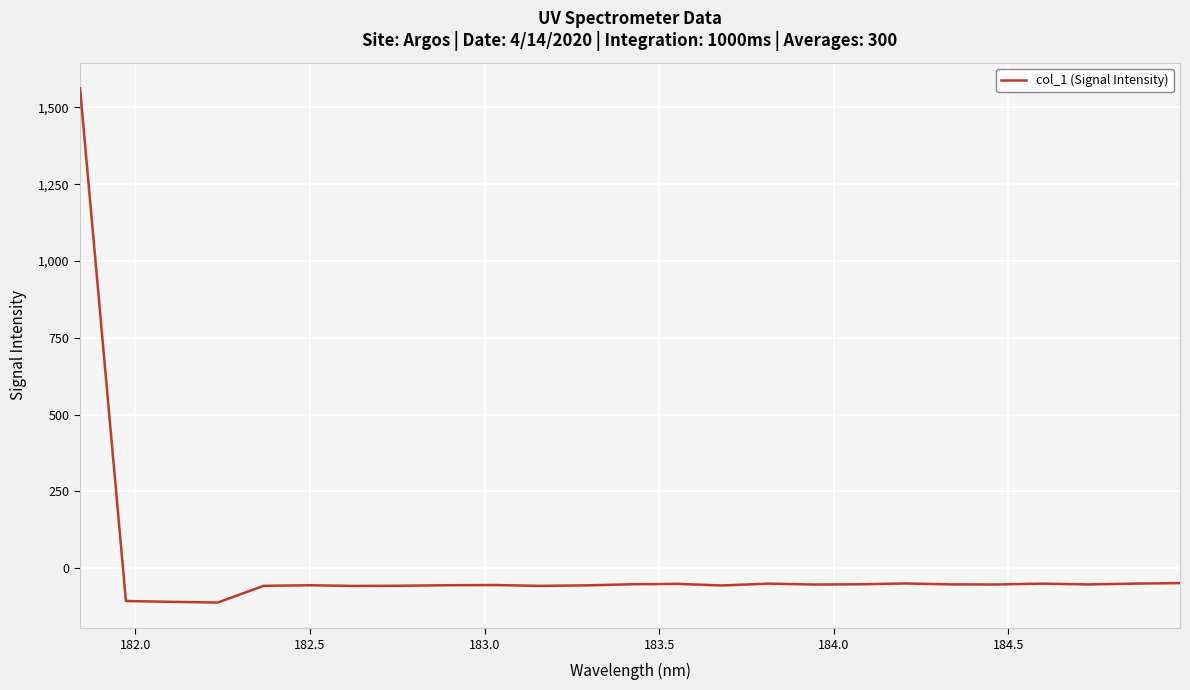

What is the difference between the maximum and minimum values?

1674.2